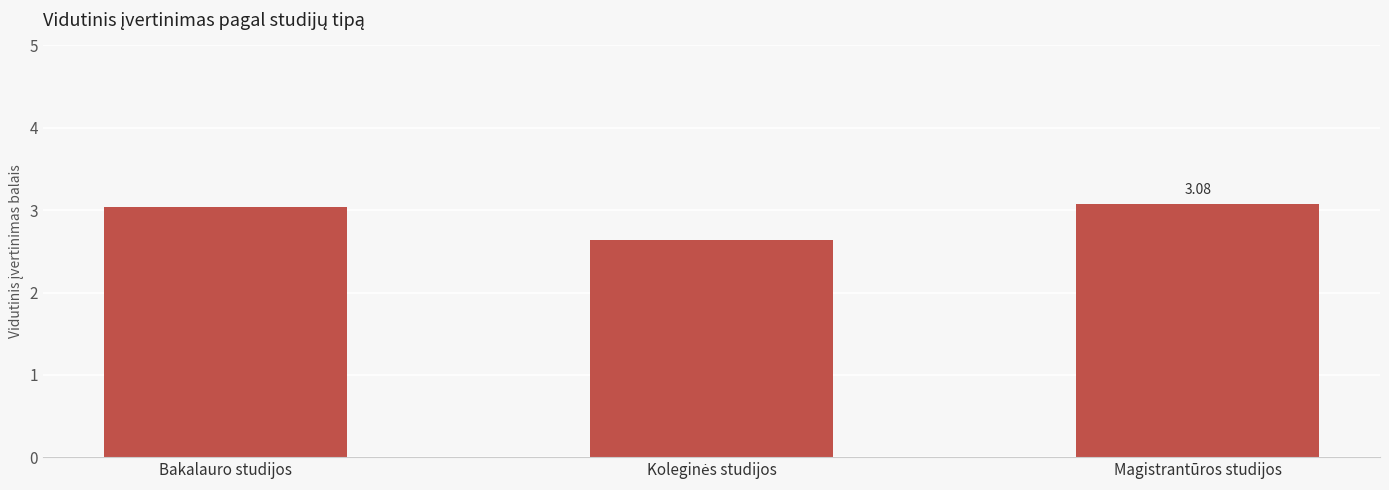

What is the average value?

2.9